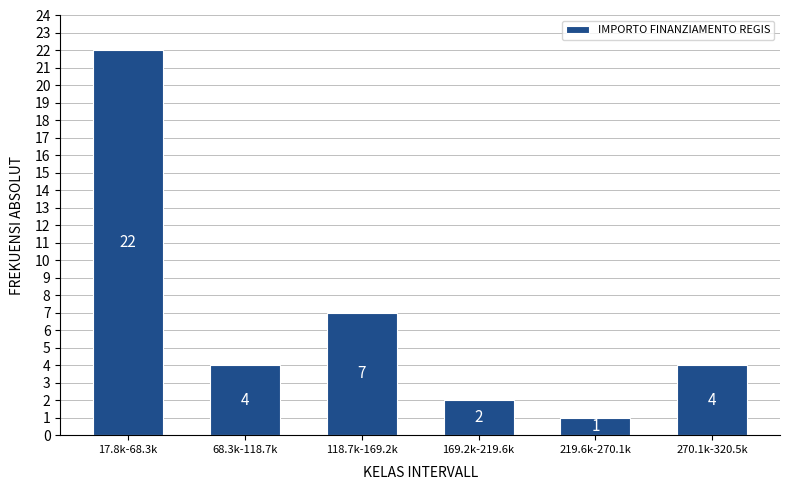

Reading left to right, what are all the values shown in this chart?

17.8k-68.3k=22	68.3k-118.7k=4	118.7k-169.2k=7	169.2k-219.6k=2	219.6k-270.1k=1	270.1k-320.5k=4